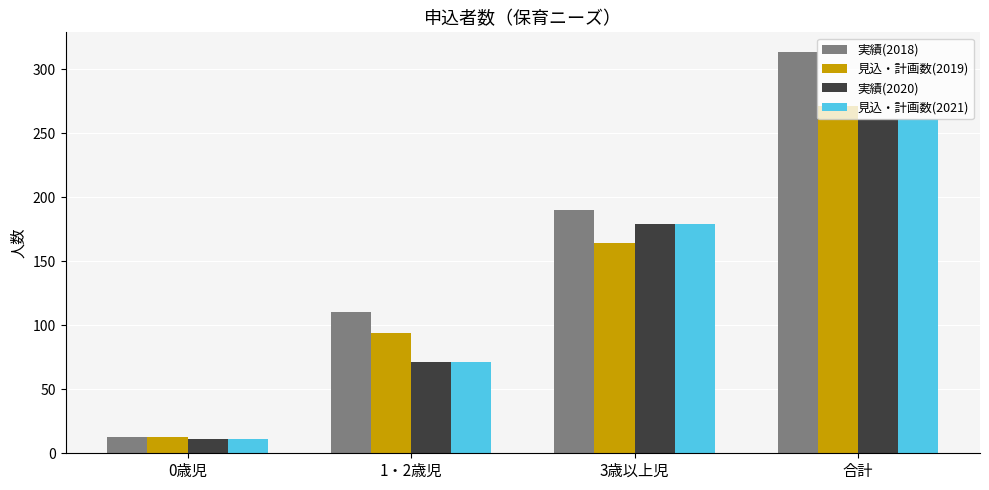

Which series has the largest range (max minus min)?

実績(2018)